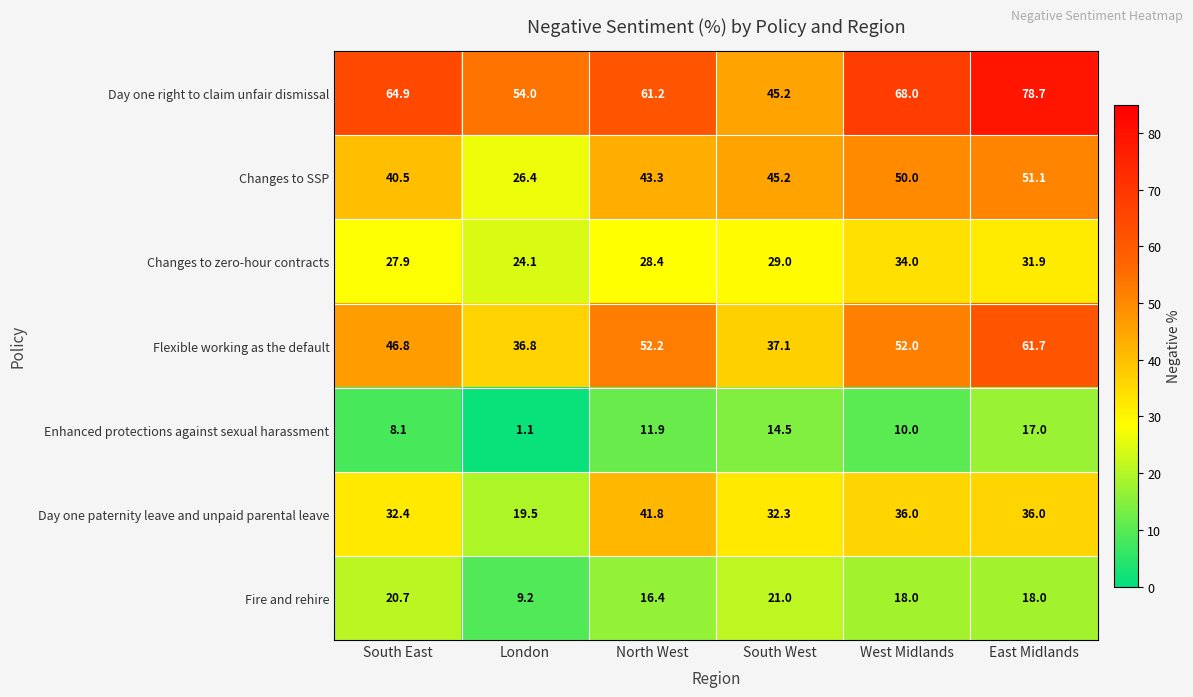

Between South West and East Midlands, which series saw the biggest shift?

Day one right to claim unfair dismissal